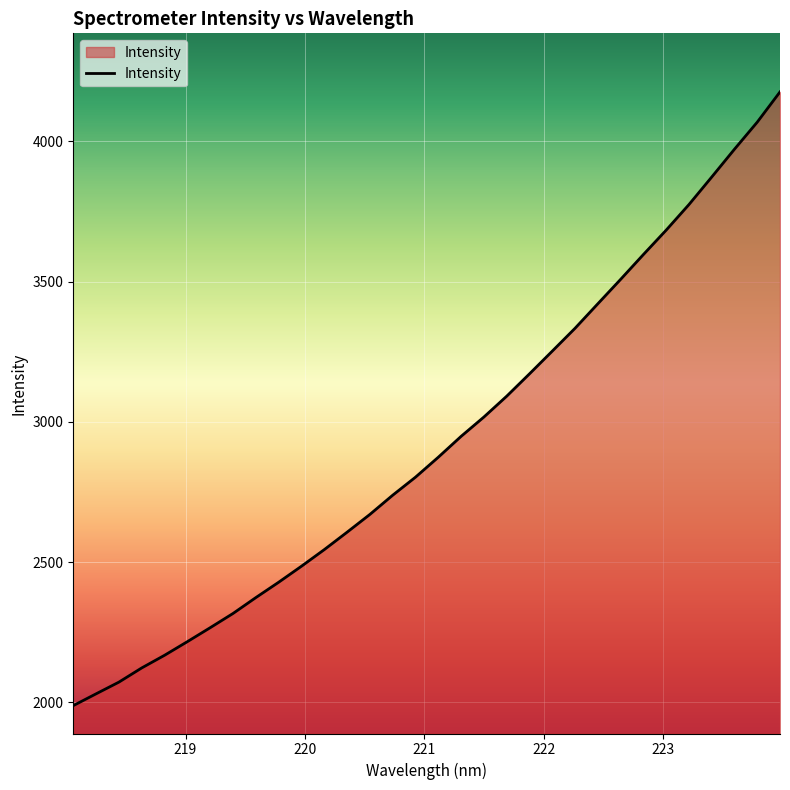

What is the greatest value displayed?

4176.4